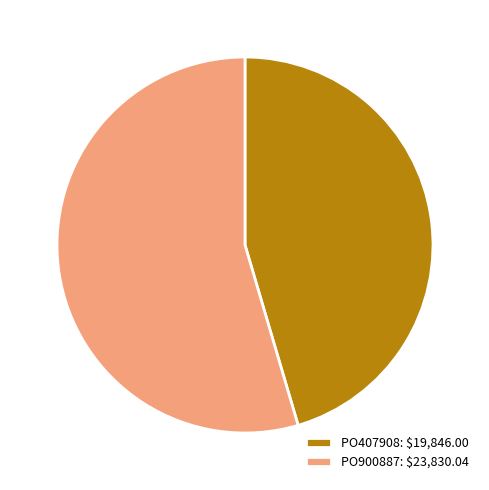

What is the smallest slice in the pie chart?

PO407908